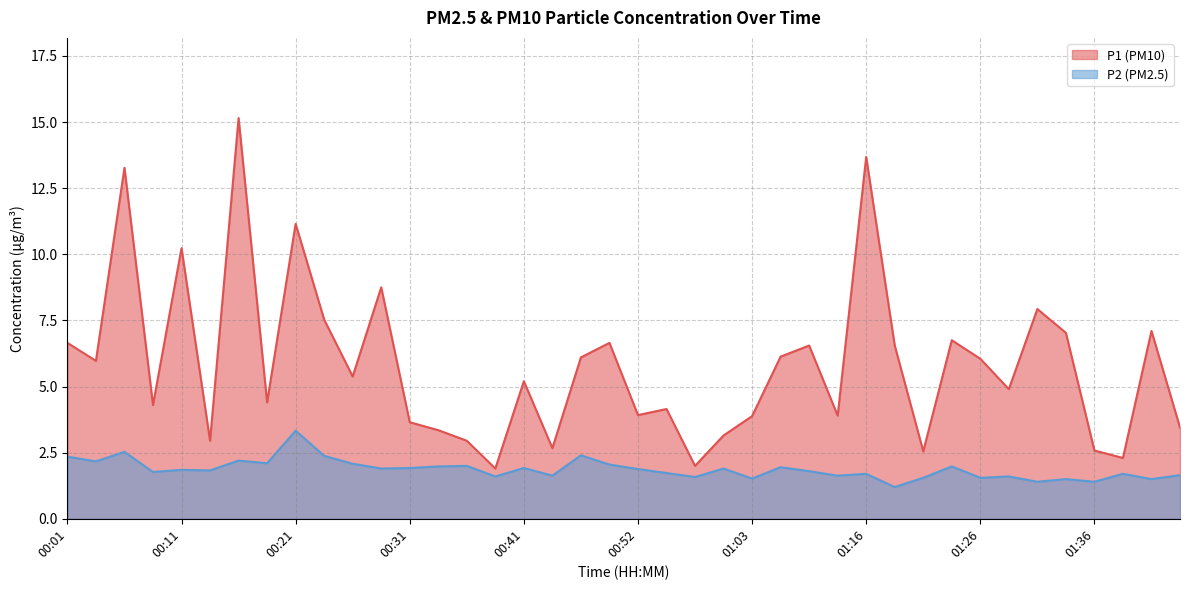

True or false: P2 and P1 cross at least once.

False